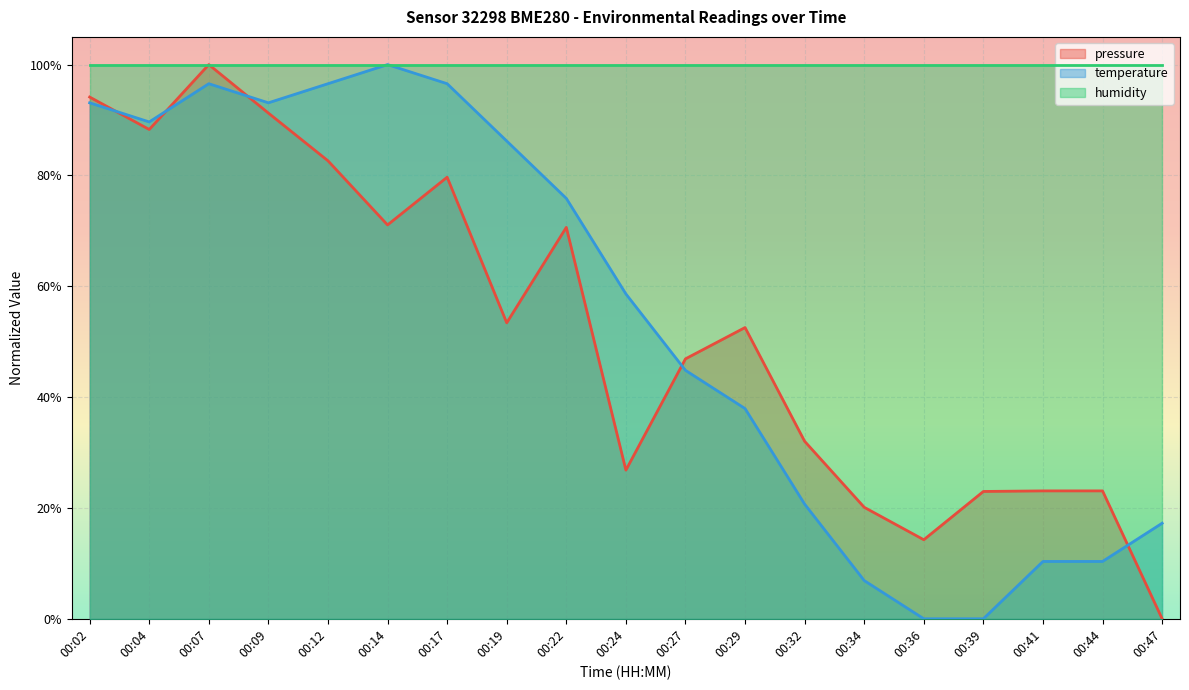

Is the value of temperature at 00:34 greater than the value of pressure at 00:07?

No